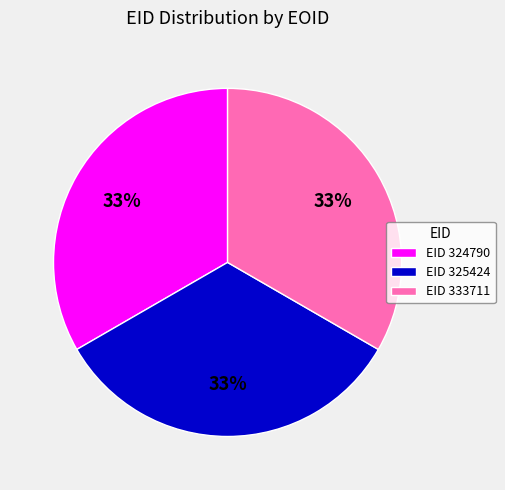

Is it true that EID 325424 is 33% of the pie?

True